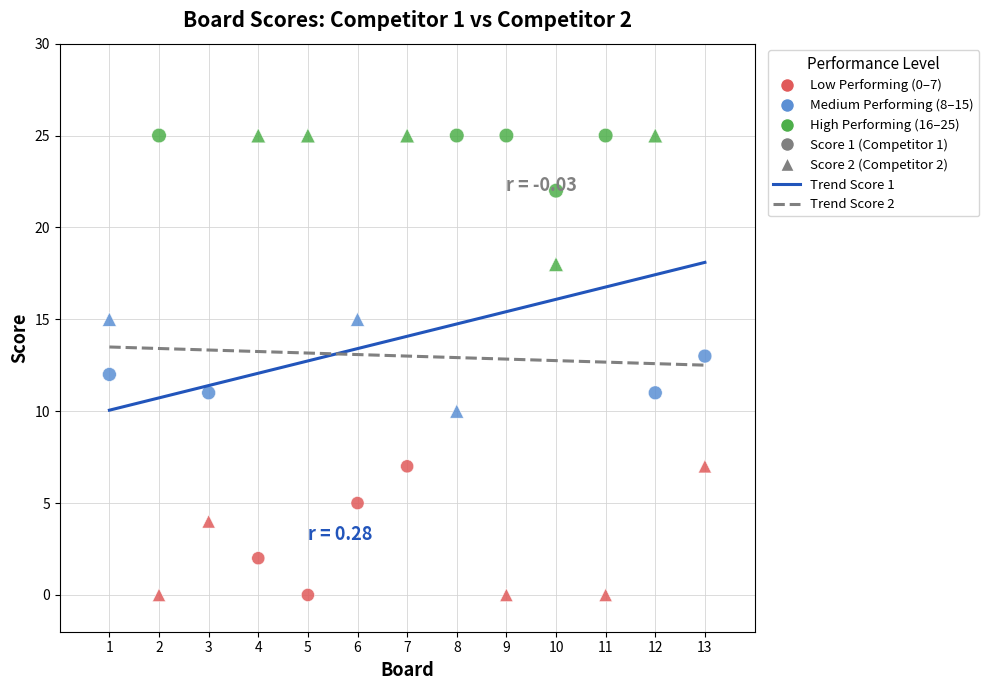

How many points are shown in the scatter plot?

26